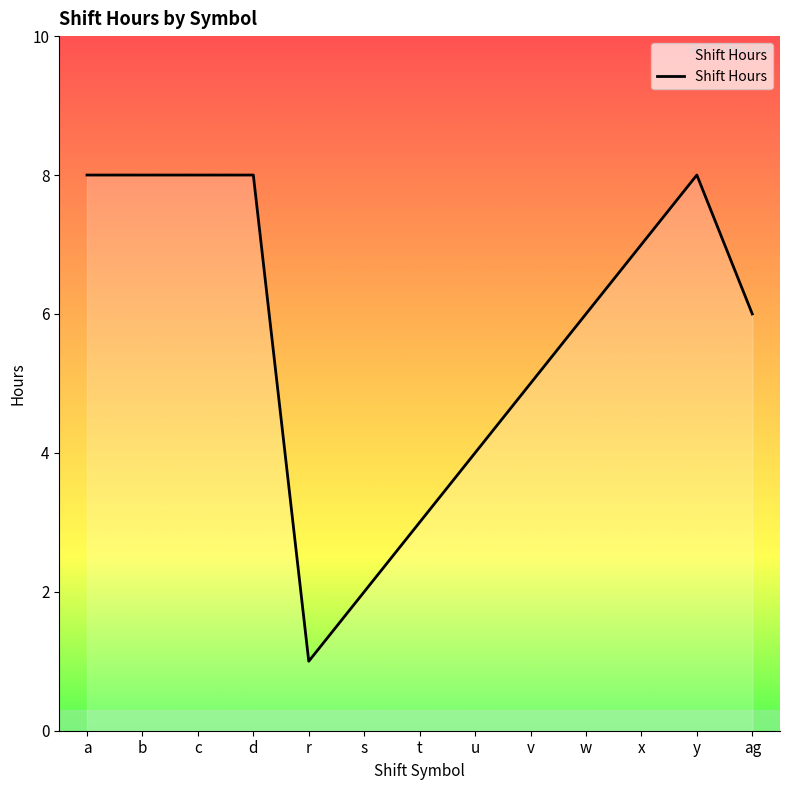

What is the change in value from s to u?

+2